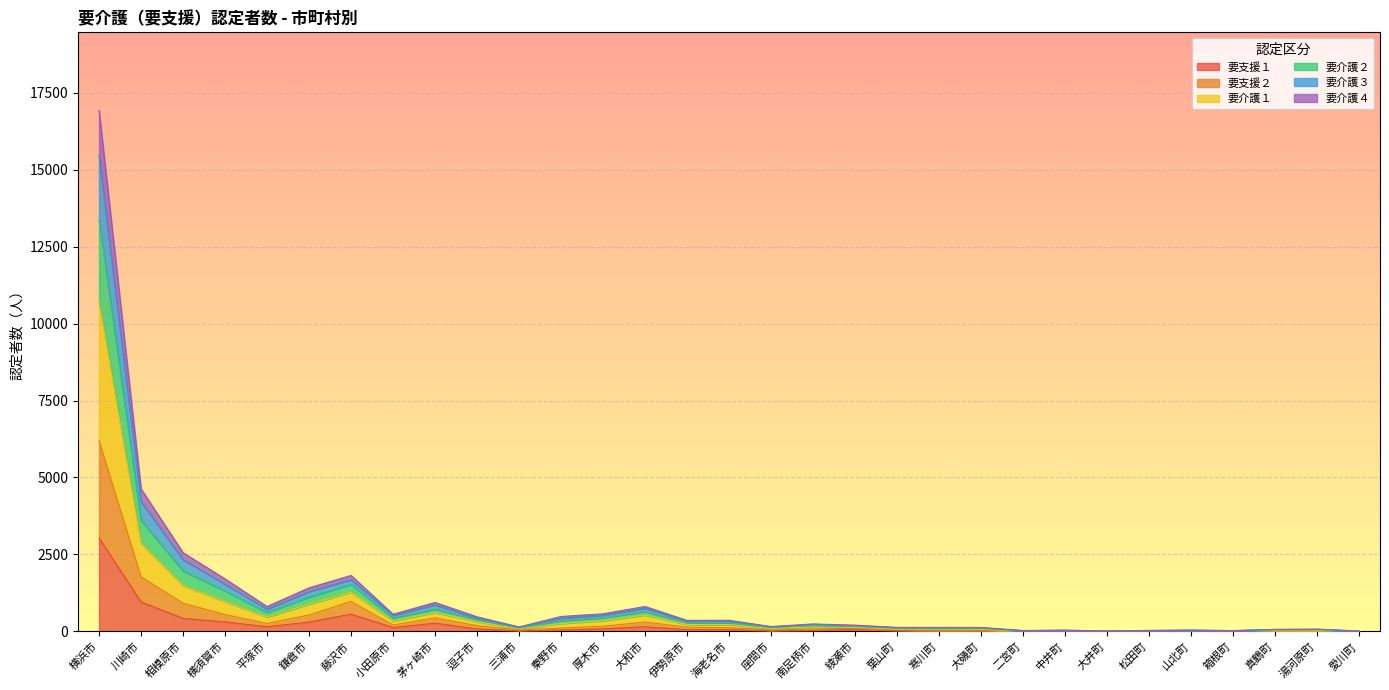

At 厚木市, list the series in order from largest to smallest.

要介護１, 要介護２, 要介護３, 要支援２, 要介護４, 要支援１